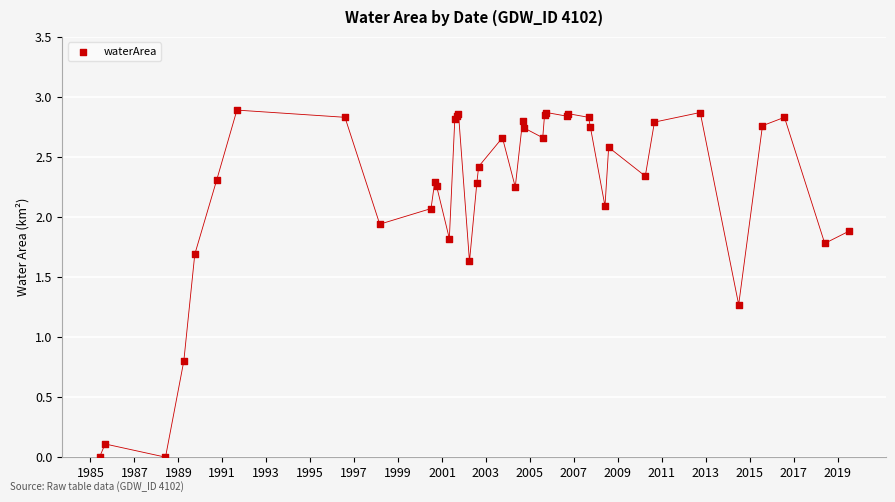

What Y value in the scatter plot is closest to 1?

0.8